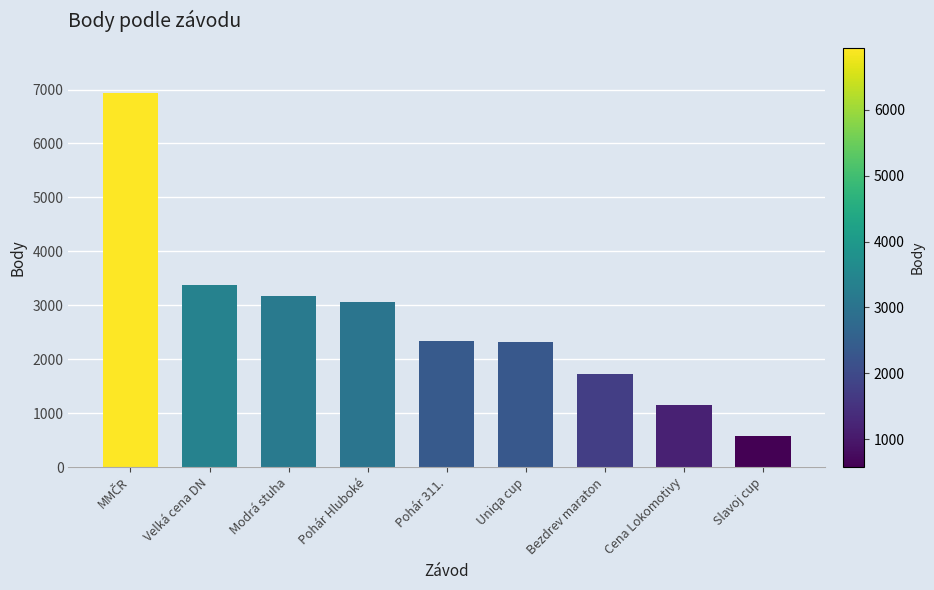

What is the change in value from Bezdrev maraton to Slavoj cup?

-1156